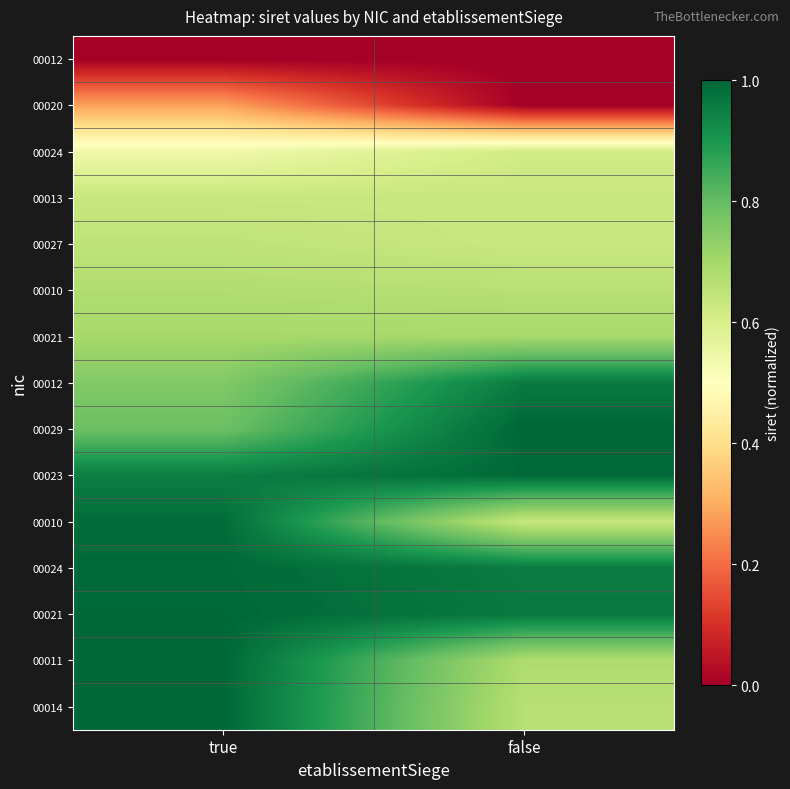

What is the total value across all series at false?

10.1